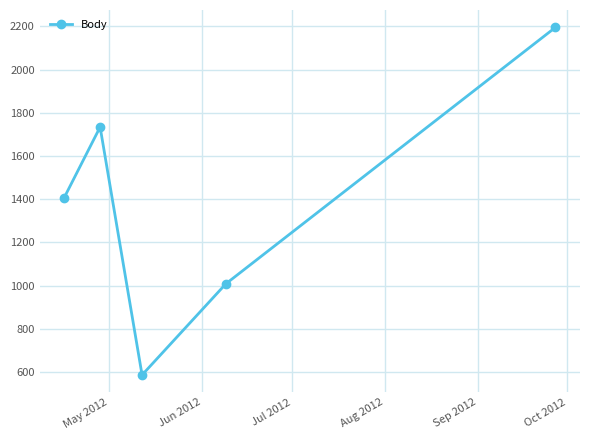

What is the value of the 4th point from the left?

1009